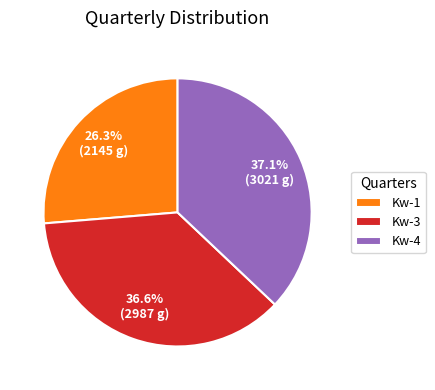

How many segments does this pie chart have?

3